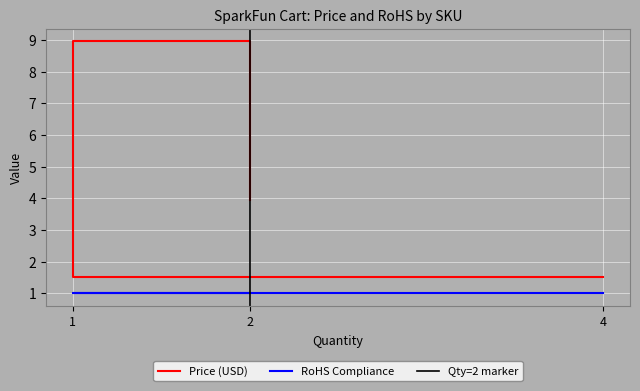

Count the number of values greater than 3.

2